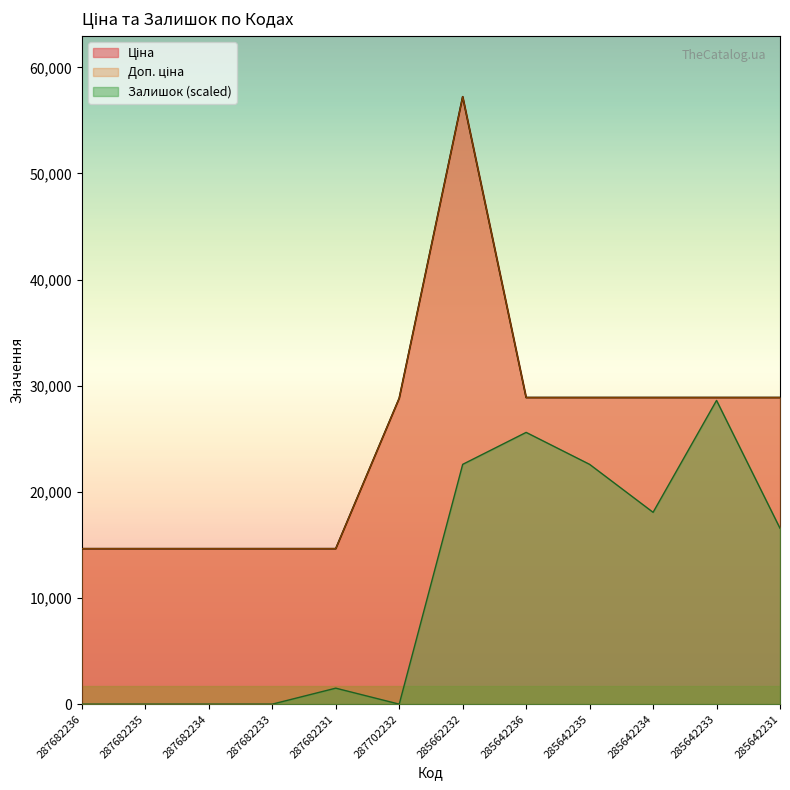

Which has a higher value, 285642236 or 287702232?

285642236